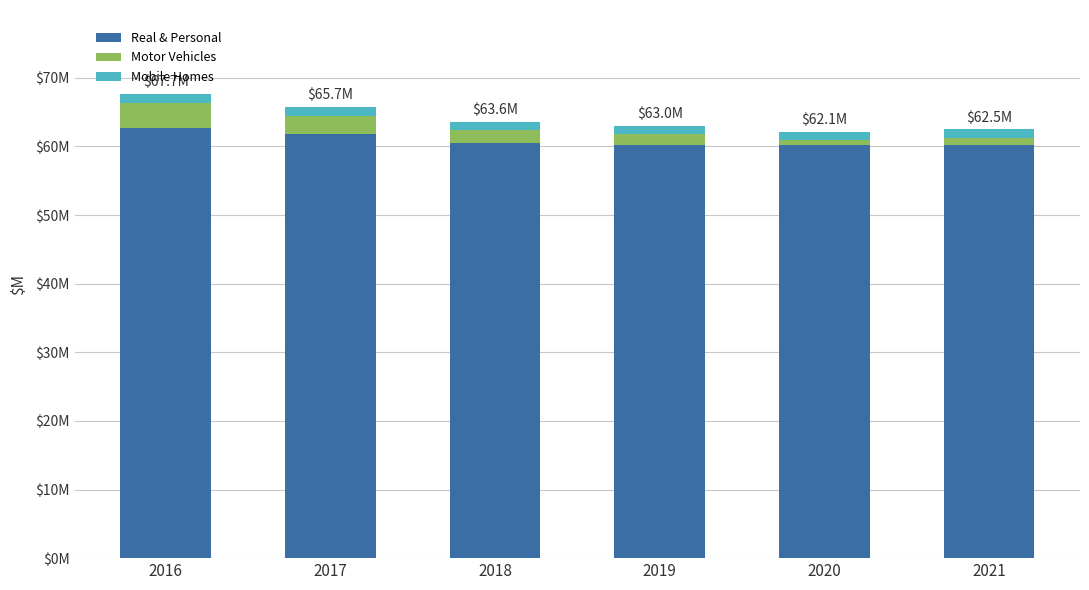

At which label does Real & Personal first exceed 60434405?

2016